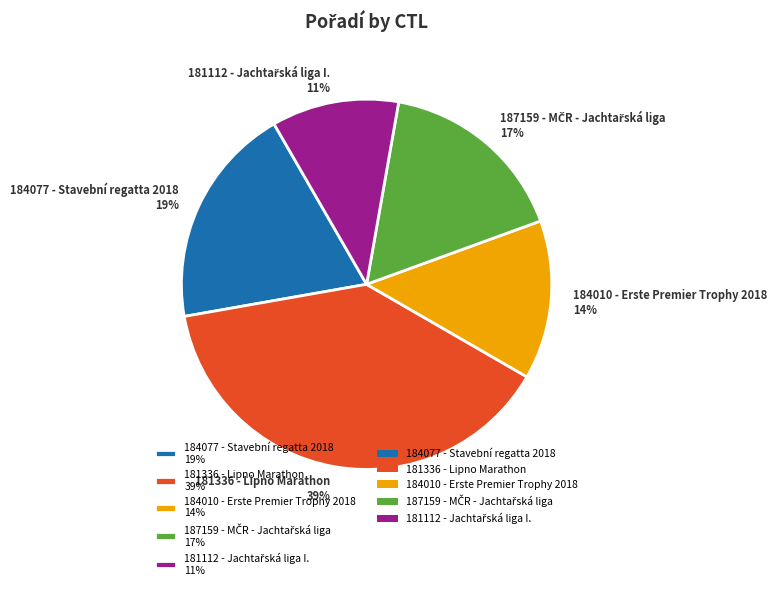

What percentage is the 184077 - Stavební regatta 2018 19% slice, to the nearest percent?

19%